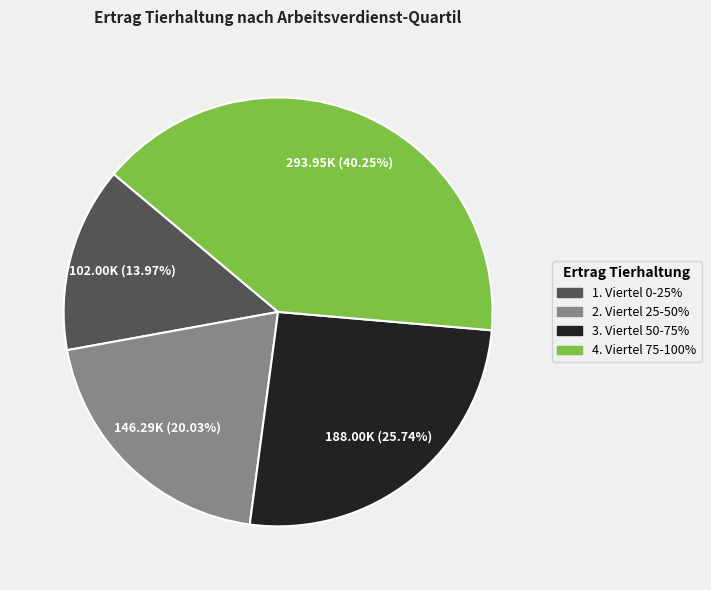

To the nearest percent, what is the combined percentage of 2. Viertel 25-50% and 3. Viertel 50-75%?

46%